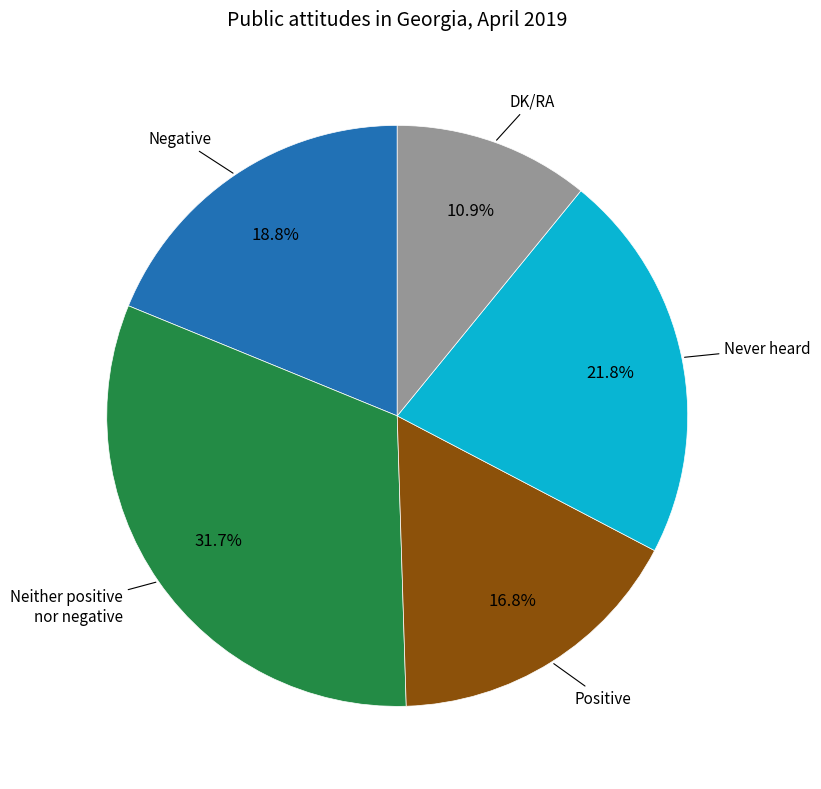

Does any single category account for the majority?

No